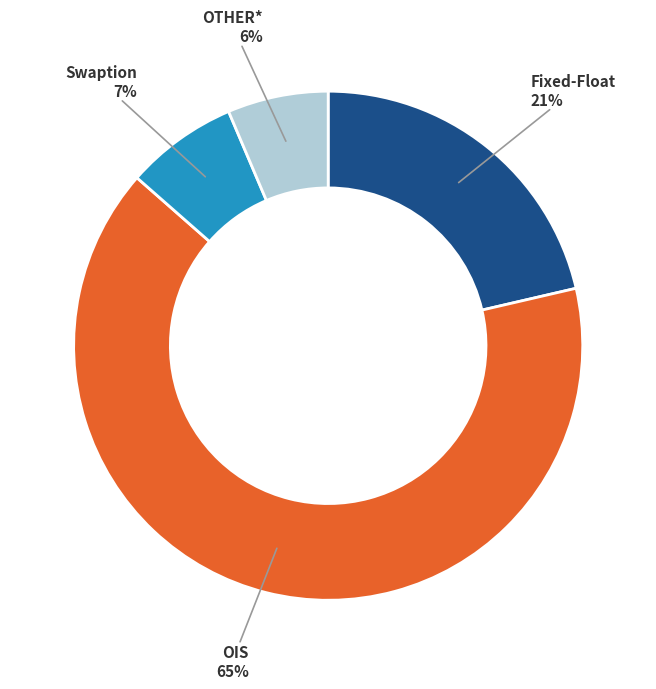

The OTHER* slice represents 6% of the pie. True or false?

True